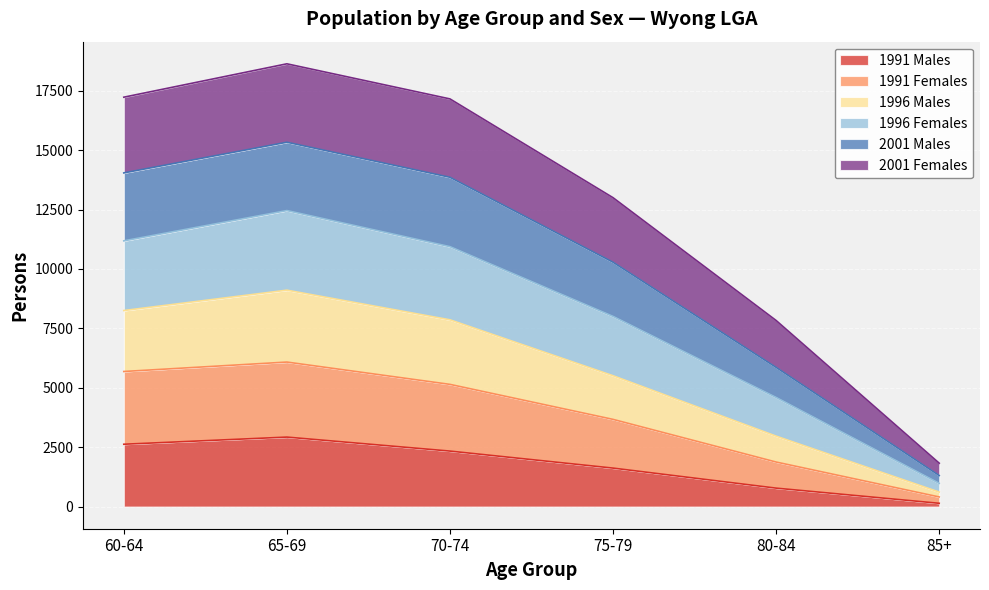

Where does the 1991 Females series first go above 5142?

60-64